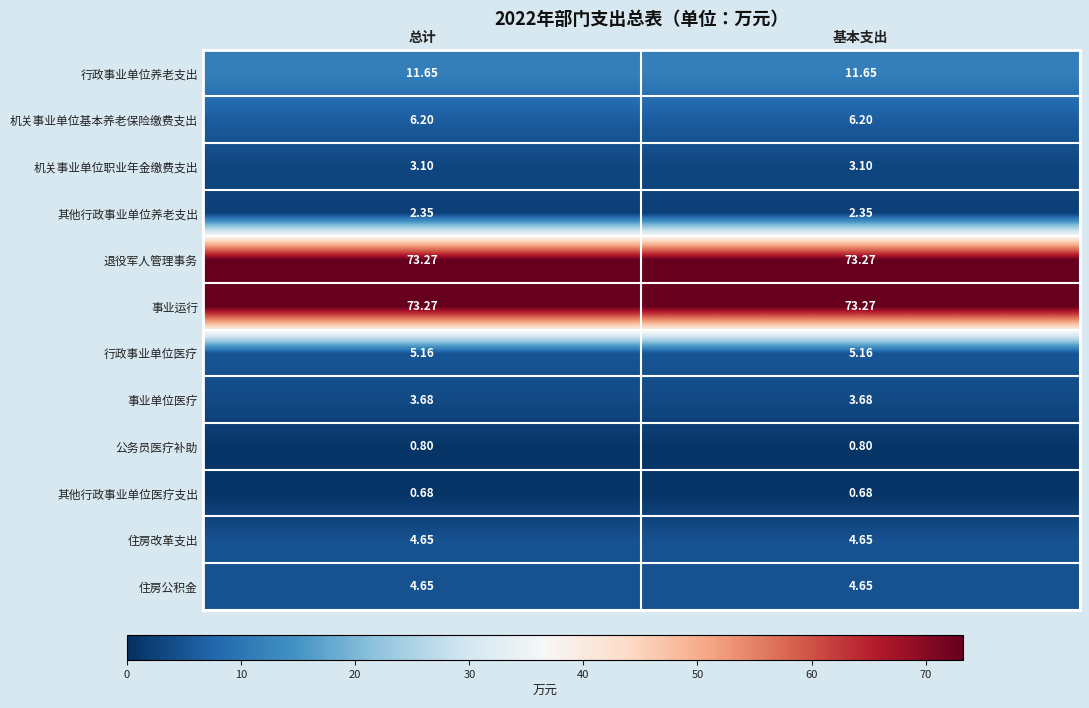

Is the value of 行政事业单位医疗 at 基本支出 greater than the value of 其他行政事业单位医疗支出 at 基本支出?

Yes